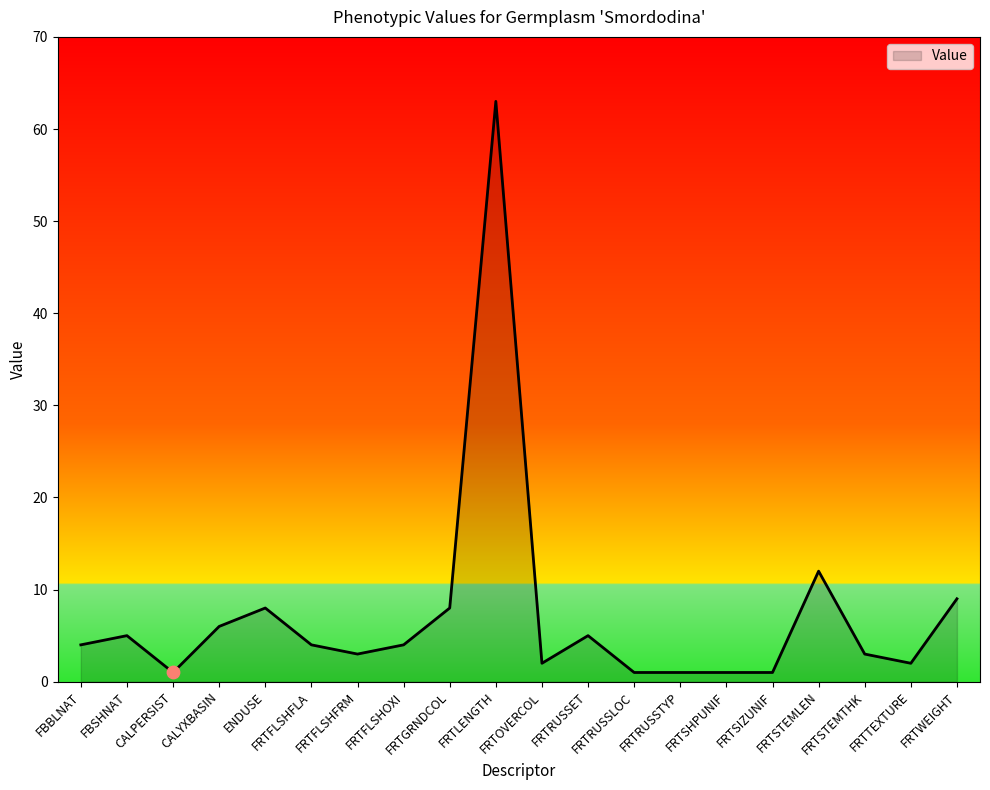

Which has a higher value, FRTRUSSLOC or FRTFLSHFLA?

FRTFLSHFLA